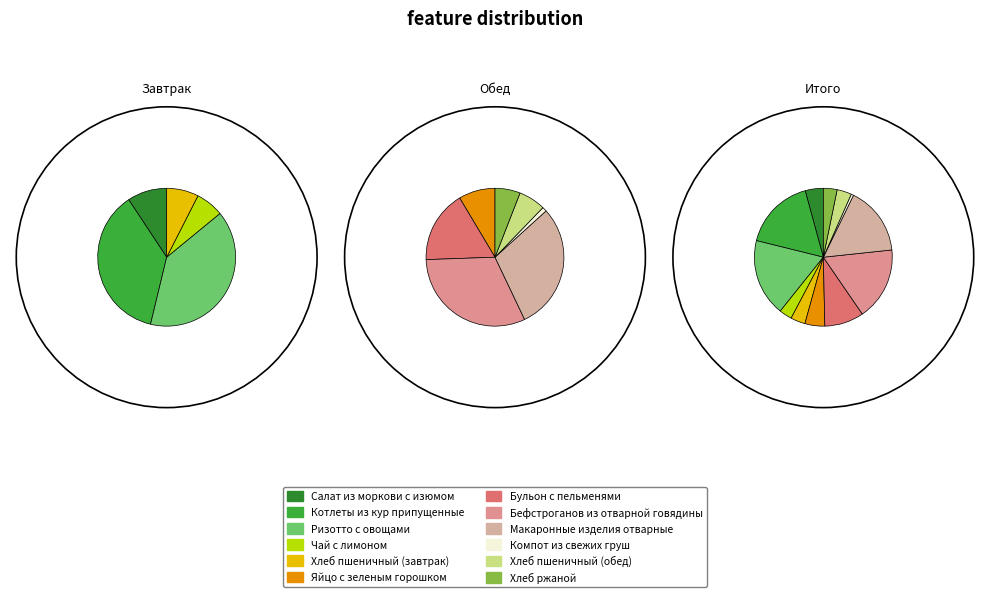

Rank the categories by value from lowest to highest.

Компот из свежих груш, Чай с лимоном, Хлеб ржаной, Хлеб пшеничный (завтрак), Хлеб пшеничный (обед), Салат из моркови с изюмом, Яйцо с зеленым горошком, Бульон с пельменями, Макаронные изделия отварные, Котлеты из кур припущенные, Бефстроганов из отварной говядины, Ризотто с овощами